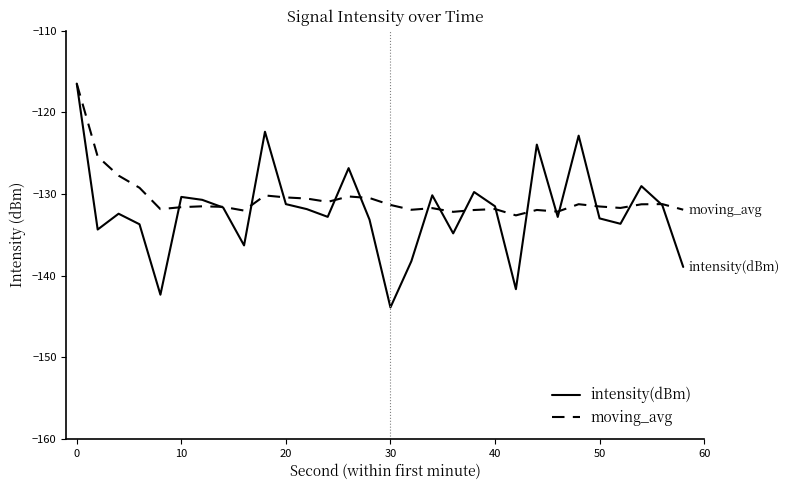

What is the highest value of the intensity(dBm) series?

-116.5